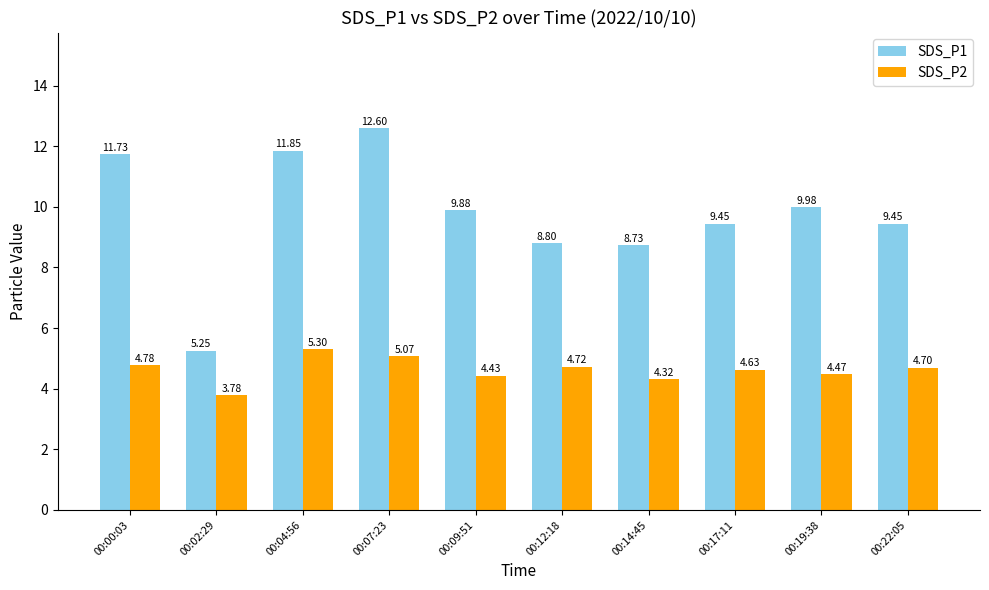

Rank the series at 00:02:29 from highest to lowest value.

SDS_P1, SDS_P2